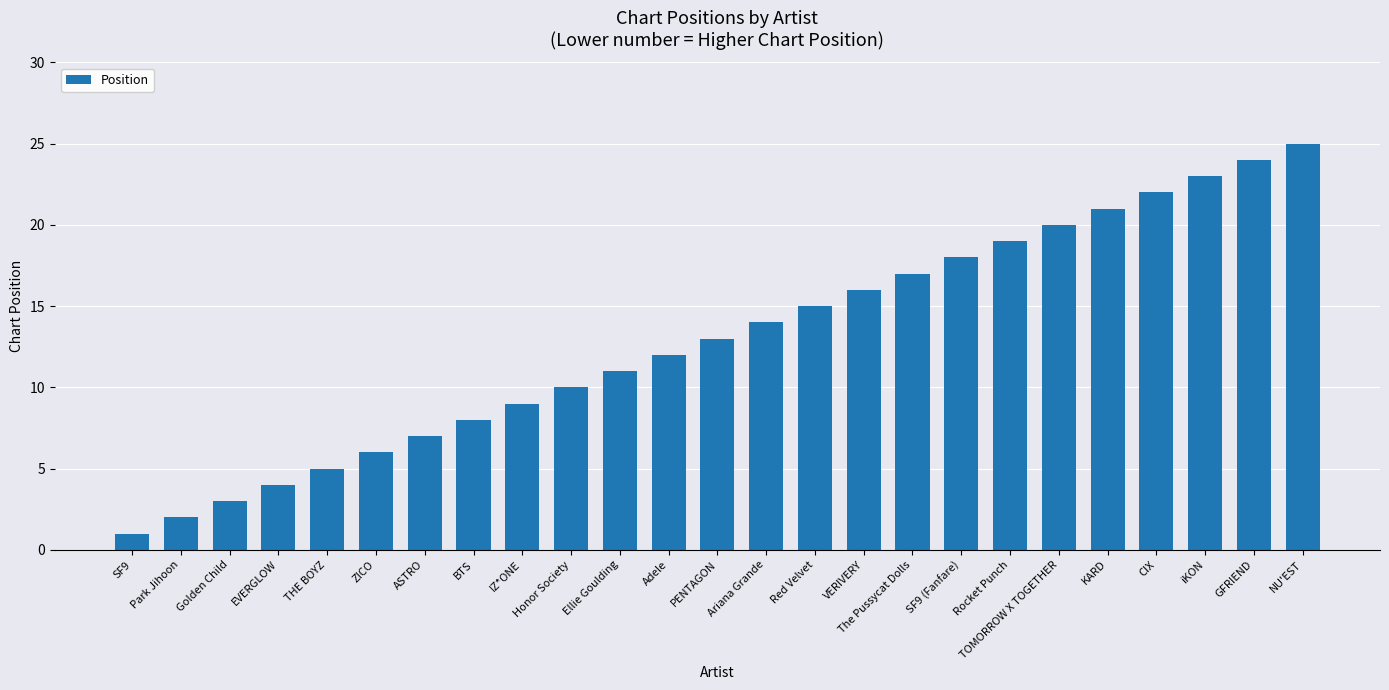

Is it true that the value at Ariana Grande is 14?

True